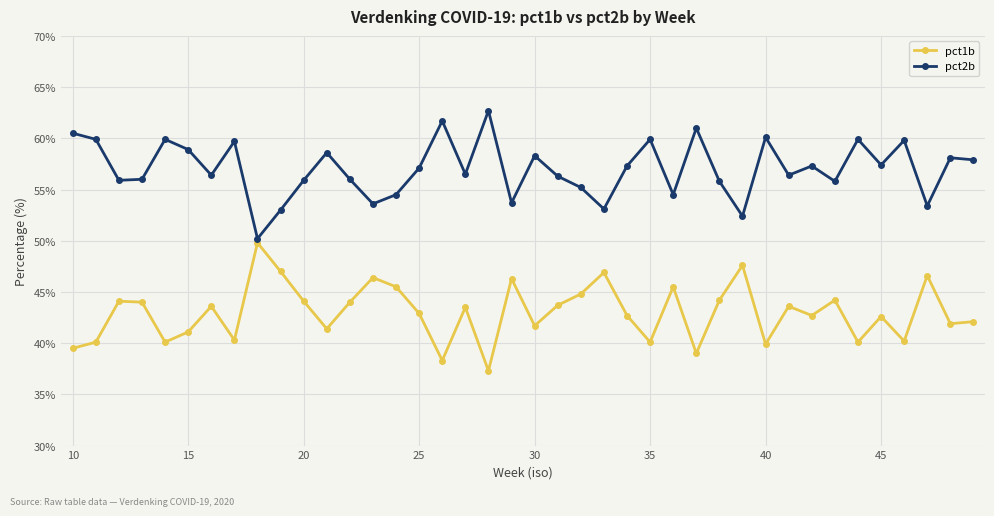

In pct2b, how many points are lower than both neighbors (excluding endpoints)?

13